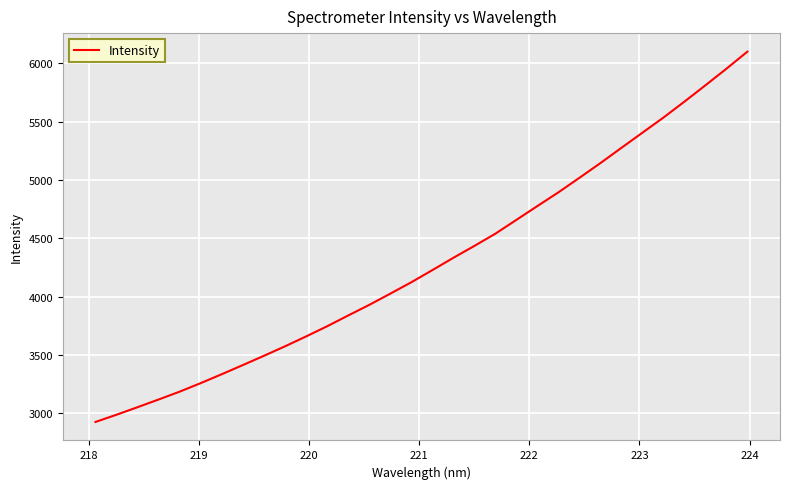

What is the sum of all values?

137404.3